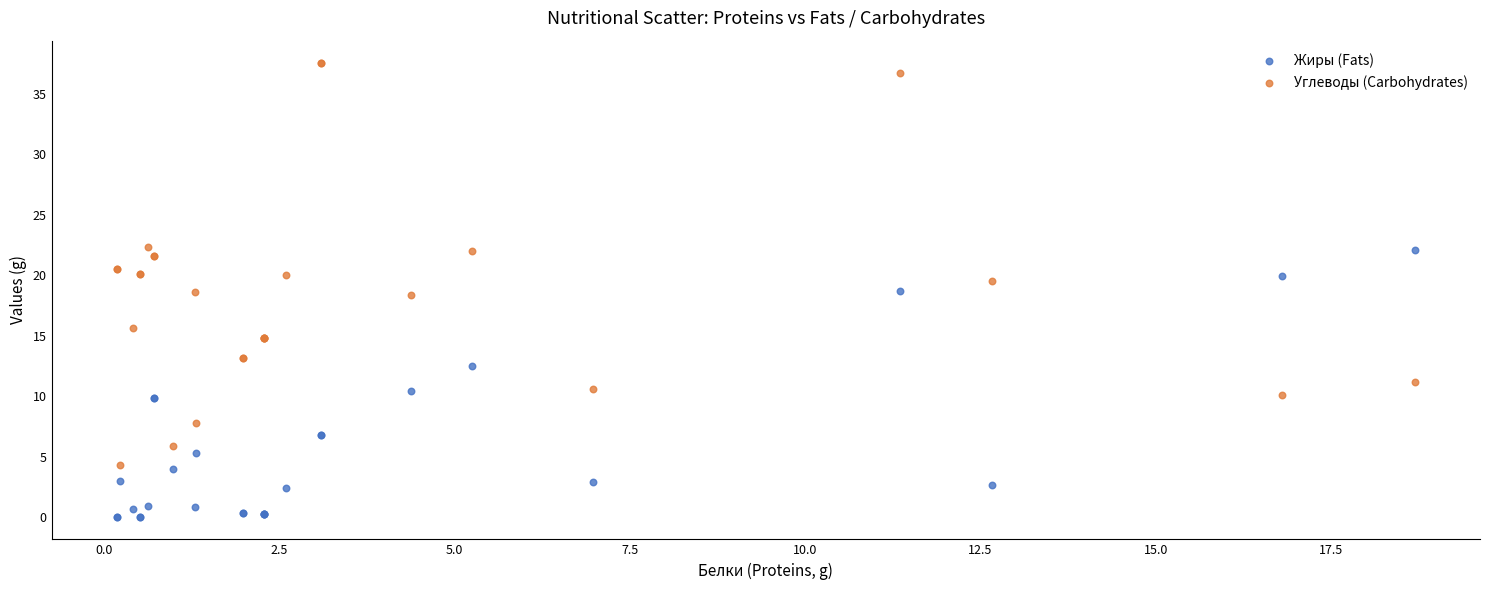

What is the X range (max minus min) for the scatter plot?

18.5